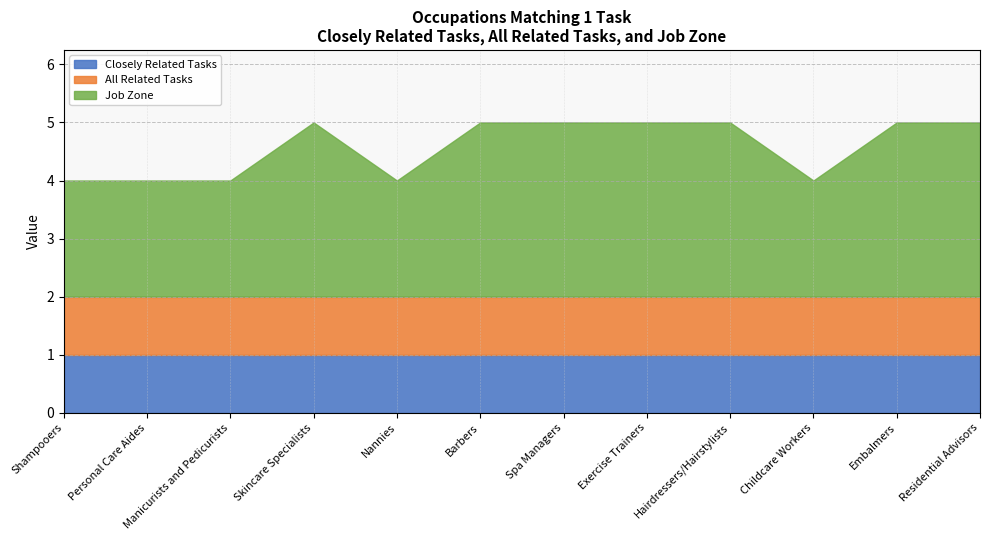

Between Residential Advisors and Nannies, which is larger?

Residential Advisors